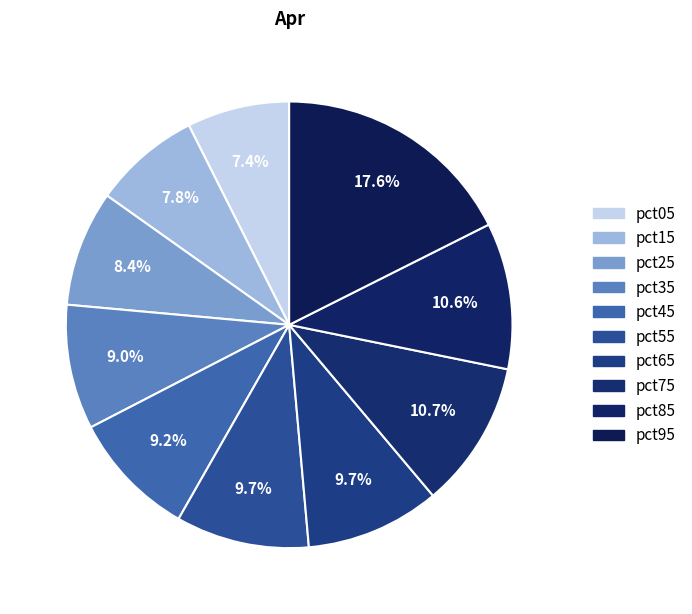

Is there any slice that represents more than half of the pie?

No